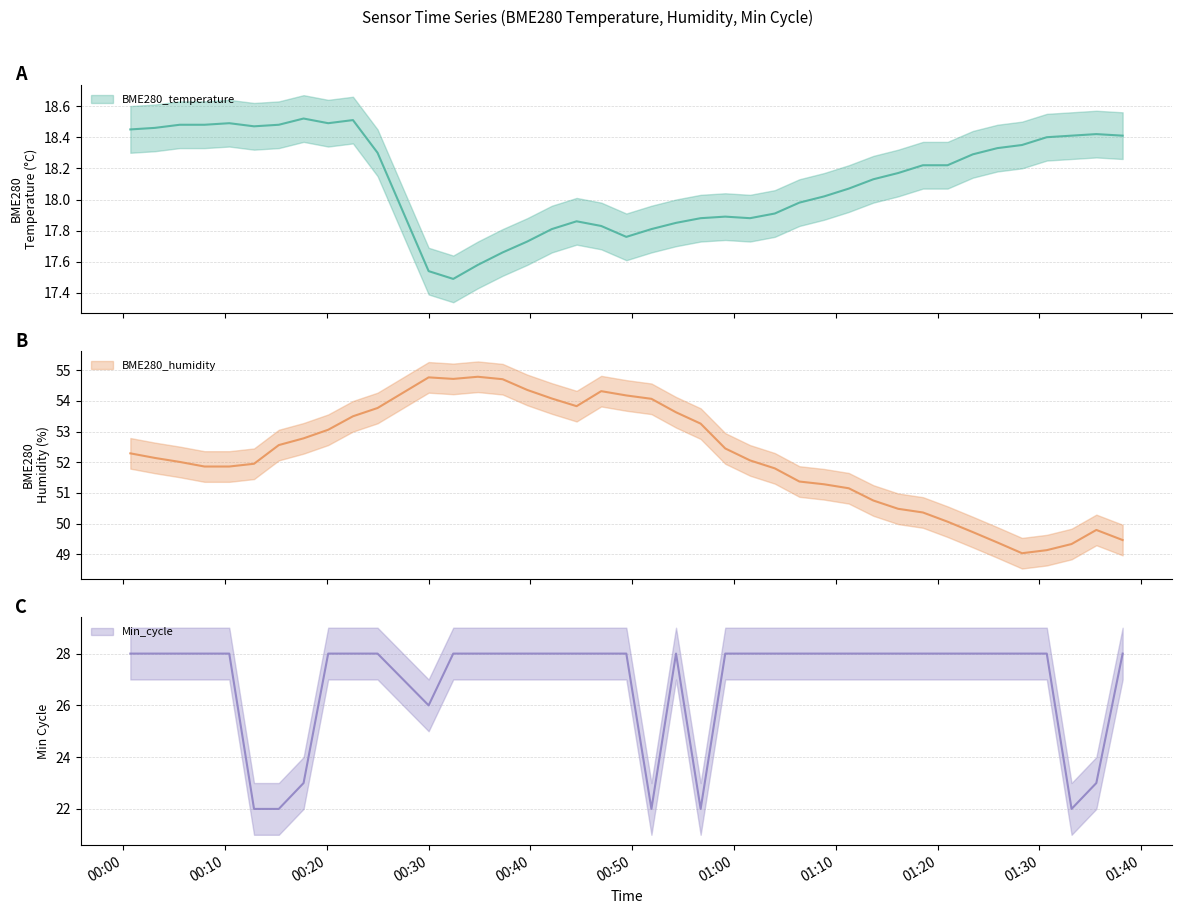

Is the value of Min_cycle at 2021/05/24 00:37:16 greater than the value of BME280_humidity at 2021/05/24 01:16:07?

No